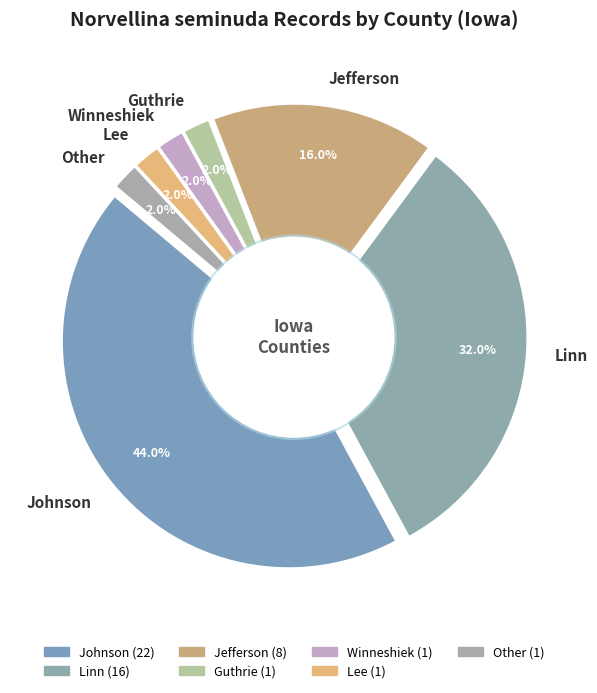

Is it true that Winneshiek is 2% of the pie?

True